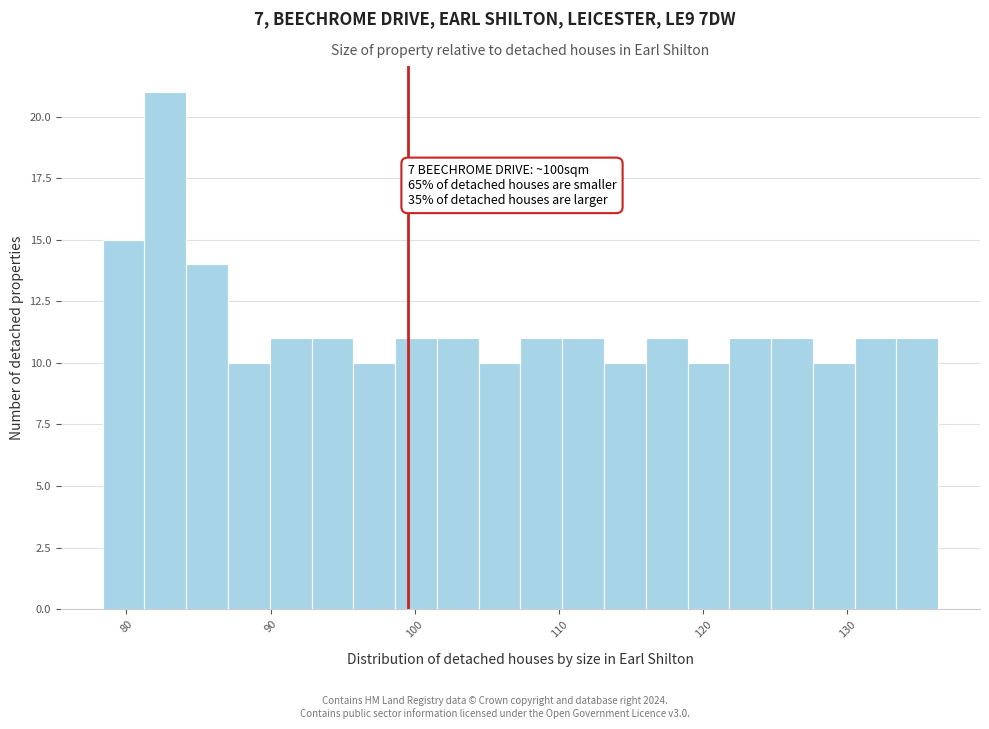

Around what value on the x-axis is the tallest bar? Give the approximate position of its centre, as read against the axis.

83